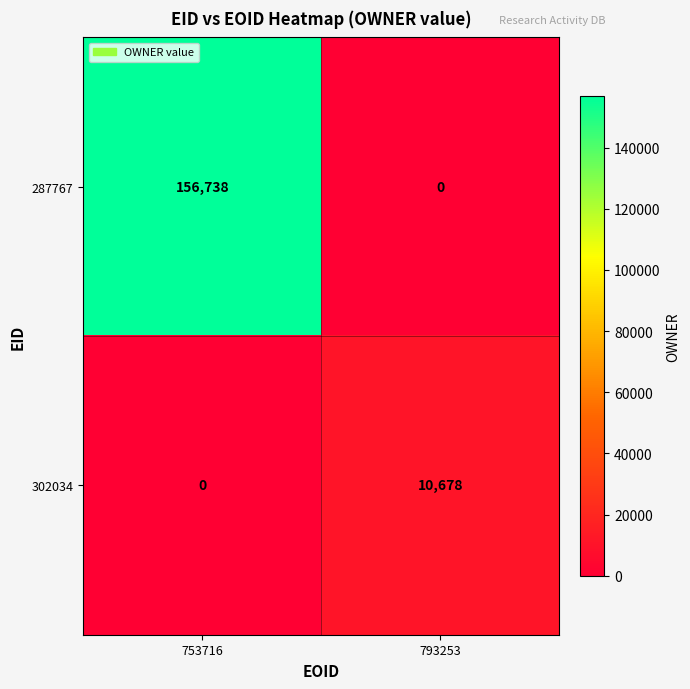

At which label is 302034 closest to 5339?

753716